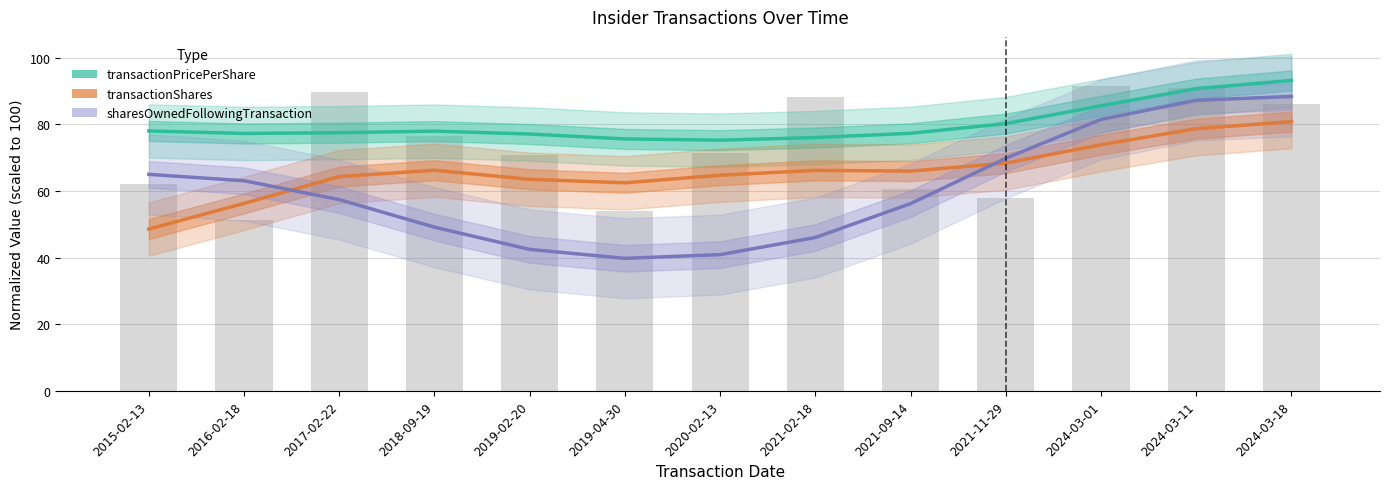

Which series changed the most between 2019-02-20 and 2024-03-18?

sharesOwnedFollowingTransaction